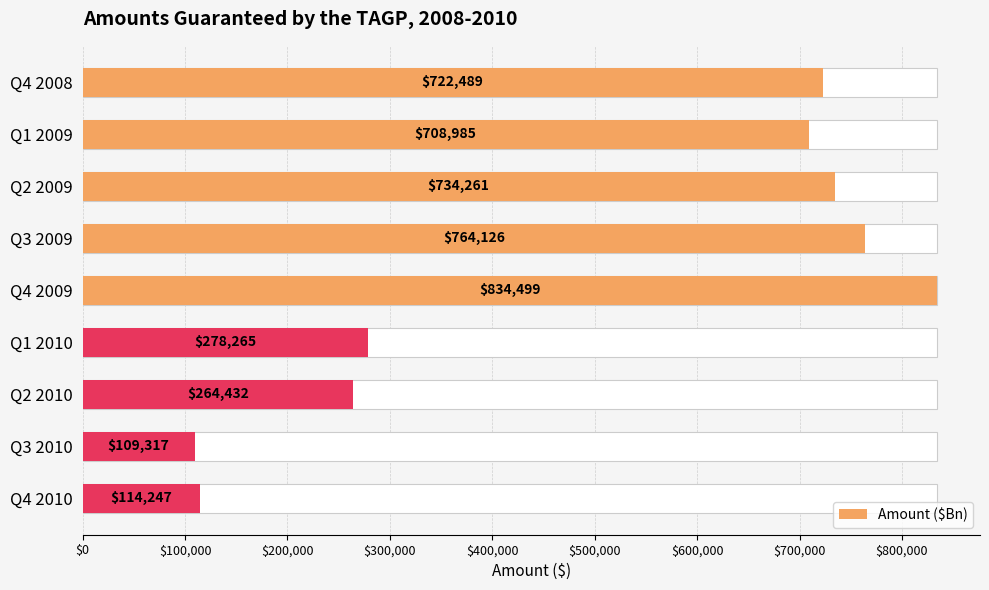

Are the bars grouped side by side (vs. stacked)?

No